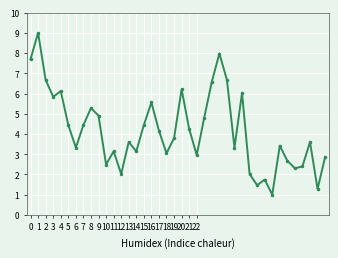

What is the maximum value shown in the chart?

9.0